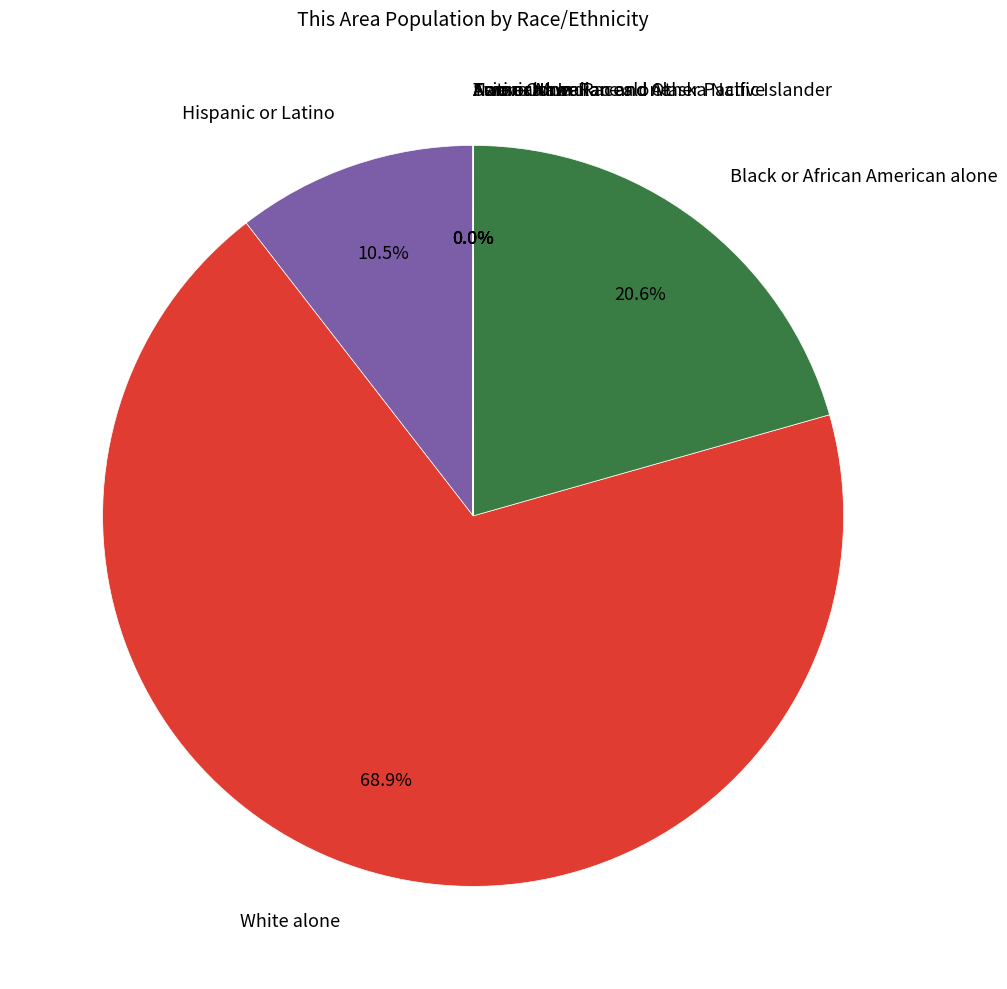

What is the largest slice in the pie chart?

White alone